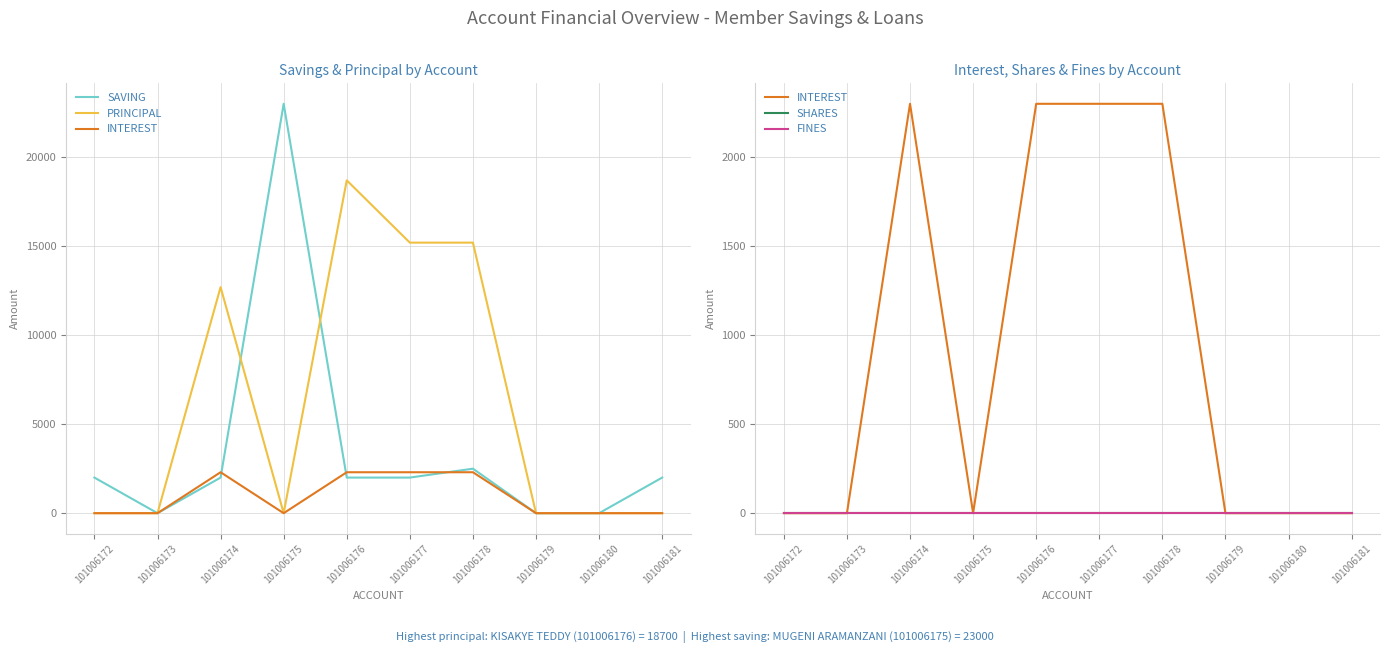

What is the greatest value displayed?

23000